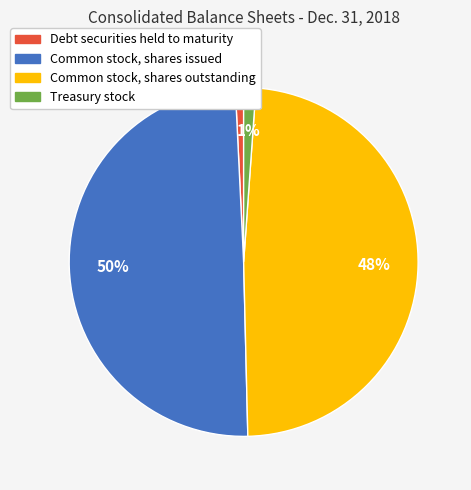

Is Common stock, shares issued the majority of the pie?

No